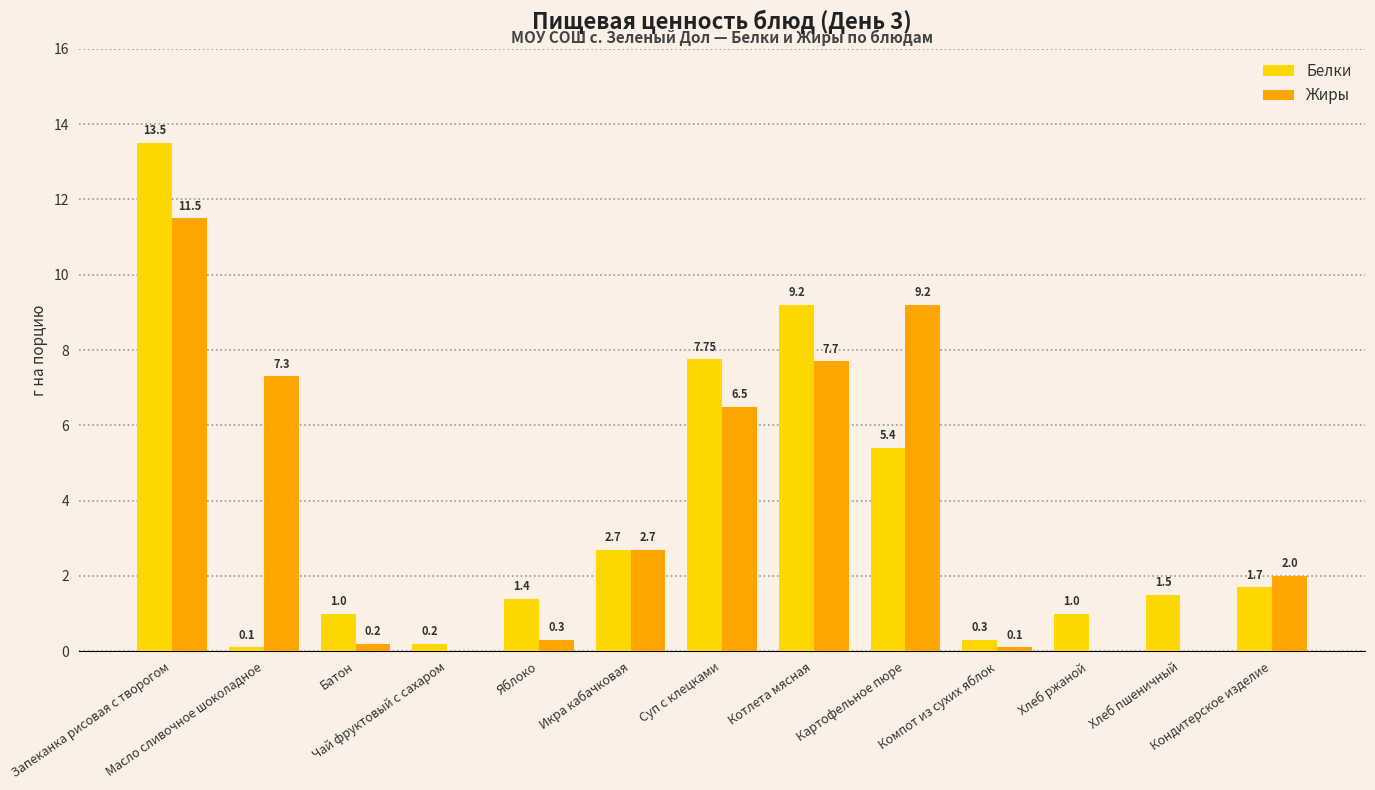

Which series changed the most between Чай фруктовый с сахаром and Хлеб ржаной?

Белки